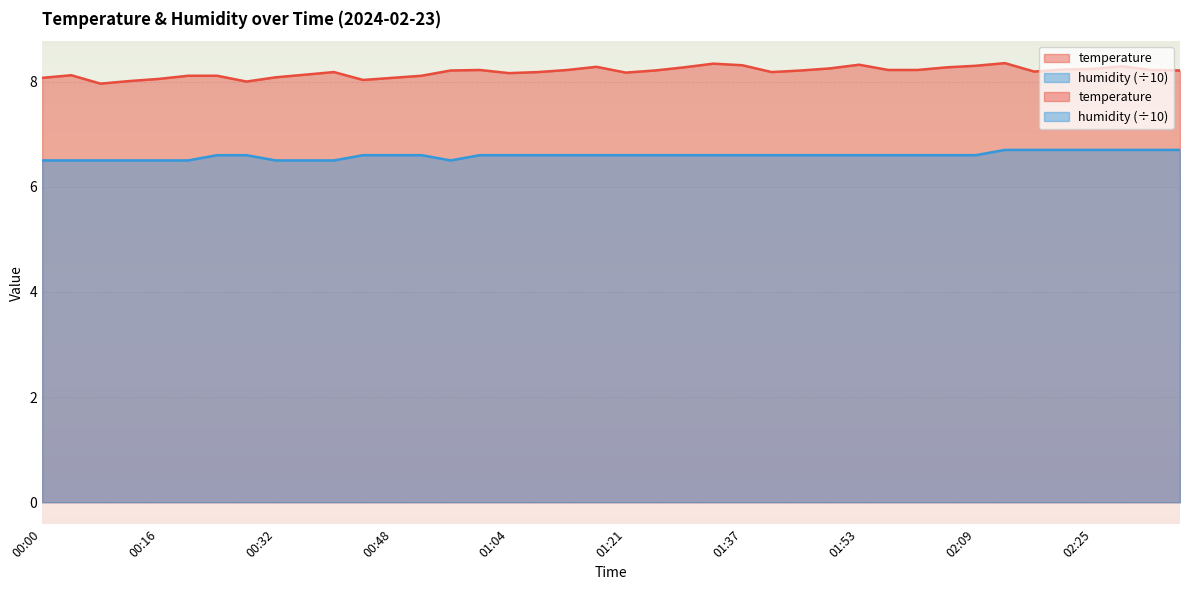

What is the maximum value for temperature?

8.3